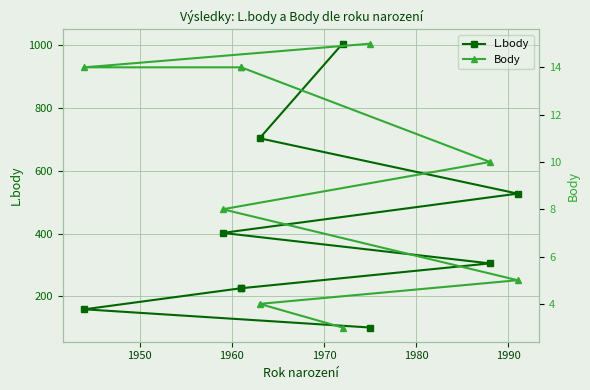

What is the difference between the maximum and minimum values in the L.body series?

903